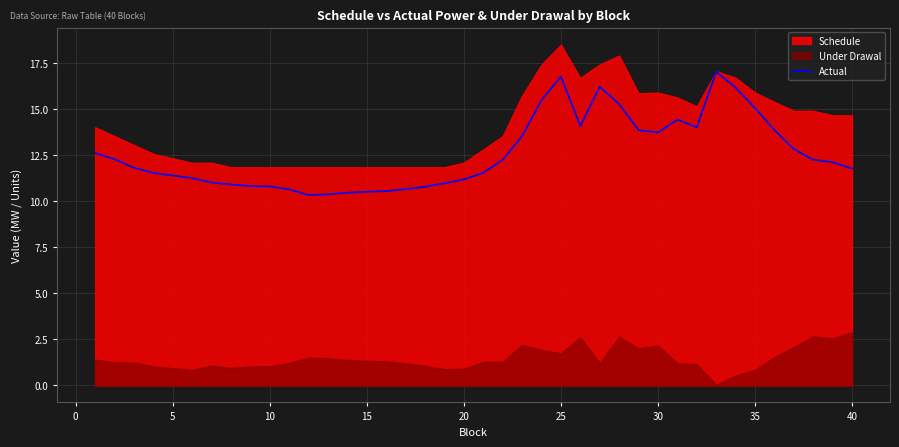

What is the maximum value for Actual?

17.0